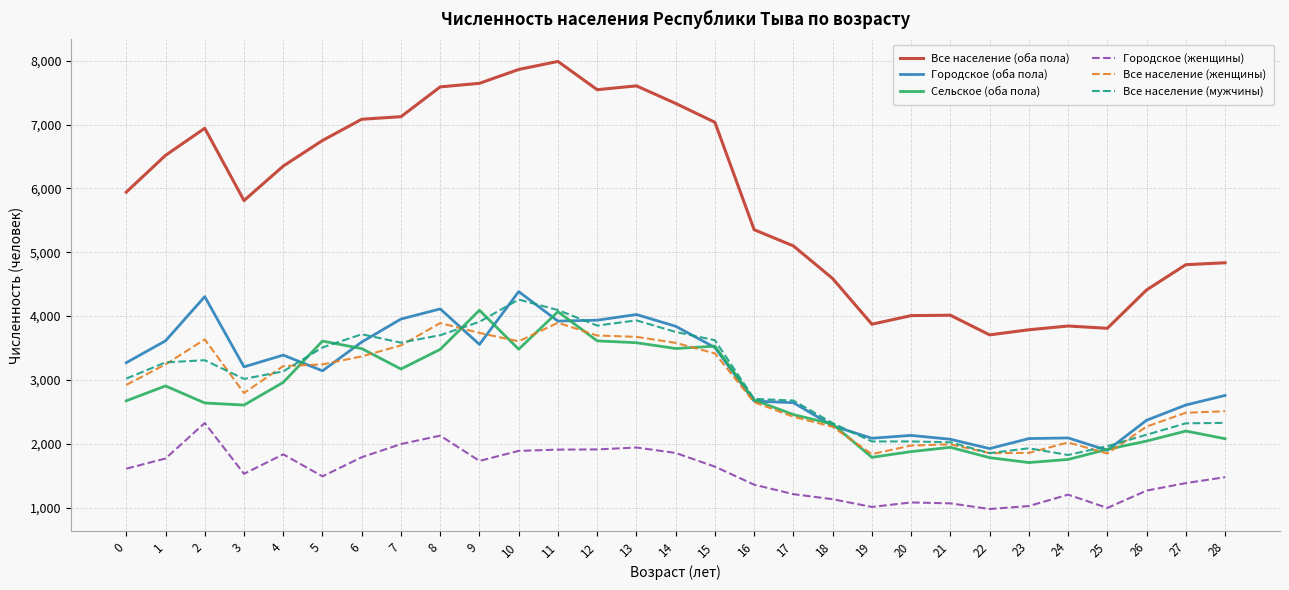

What is the greatest value displayed?

7991